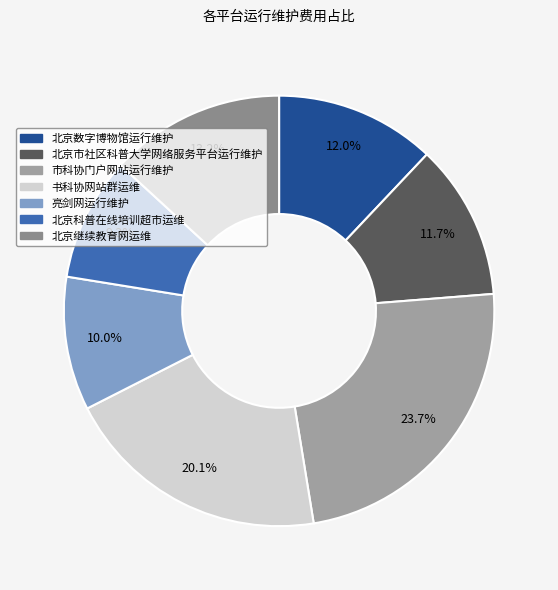

The 书科协网站群运维 slice represents 28% of the pie. True or false?

False